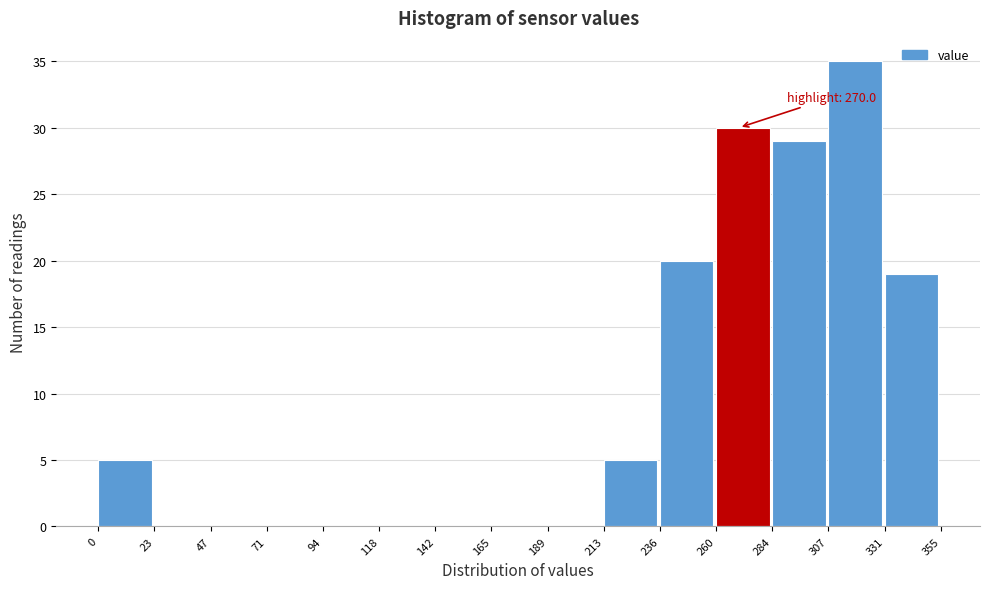

Which range on the x-axis has the tallest bar?

307 to 331